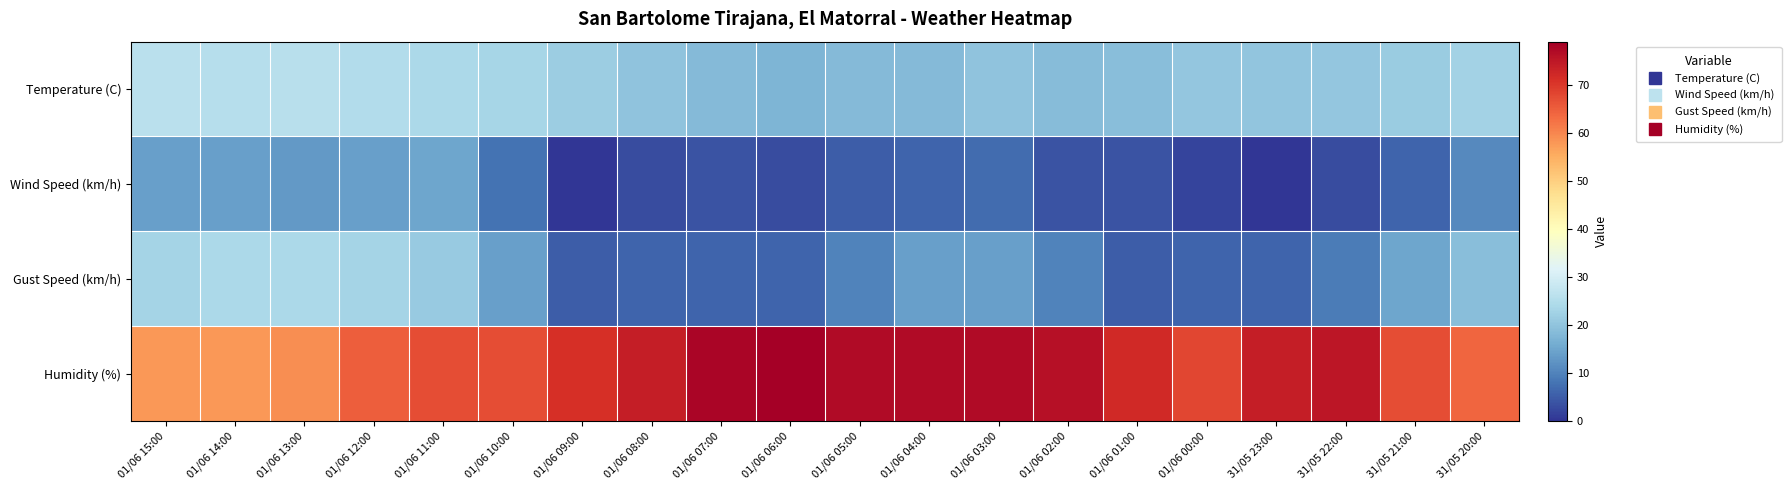

Reading left to right, what are all the values shown in this chart?

Temperature (C): 01/06 15:00=26.0	01/06 14:00=25.4	01/06 13:00=25.7	01/06 12:00=24.8	01/06 11:00=23.9	01/06 10:00=23.3	01/06 09:00=21.7	01/06 08:00=19.9	01/06 07:00=18.4	01/06 06:00=17.4	01/06 05:00=18.4	01/06 04:00=18.4	01/06 03:00=19.8	01/06 02:00=18.6	01/06 01:00=19.0	01/06 00:00=20.4	31/05 23:00=20.1	31/05 22:00=20.6	31/05 21:00=21.5	31/05 20:00=22.8
Wind Speed (km/h): 01/06 15:00=14.0	01/06 14:00=14.0	01/06 13:00=13.0	01/06 12:00=14.0	01/06 11:00=15.0	01/06 10:00=8.0	01/06 09:00=0.0	01/06 08:00=3.0	01/06 07:00=4.0	01/06 06:00=3.0	01/06 05:00=5.0	01/06 04:00=6.0	01/06 03:00=7.0	01/06 02:00=4.0	01/06 01:00=4.0	01/06 00:00=2.0	31/05 23:00=0.0	31/05 22:00=3.0	31/05 21:00=6.0	31/05 20:00=11.0
Gust Speed (km/h): 01/06 15:00=23.0	01/06 14:00=24.0	01/06 13:00=24.0	01/06 12:00=23.0	01/06 11:00=21.0	01/06 10:00=14.0	01/06 09:00=5.0	01/06 08:00=6.0	01/06 07:00=6.0	01/06 06:00=6.0	01/06 05:00=10.0	01/06 04:00=14.0	01/06 03:00=14.0	01/06 02:00=10.0	01/06 01:00=5.0	01/06 00:00=6.0	31/05 23:00=6.0	31/05 22:00=9.0	31/05 21:00=15.0	31/05 20:00=19.0
Humidity (%): 01/06 15:00=58.0	01/06 14:00=58.0	01/06 13:00=59.0	01/06 12:00=65.0	01/06 11:00=67.0	01/06 10:00=67.0	01/06 09:00=71.0	01/06 08:00=74.0	01/06 07:00=78.0	01/06 06:00=79.0	01/06 05:00=77.0	01/06 04:00=77.0	01/06 03:00=77.0	01/06 02:00=76.0	01/06 01:00=72.0	01/06 00:00=68.0	31/05 23:00=74.0	31/05 22:00=75.0	31/05 21:00=67.0	31/05 20:00=64.0